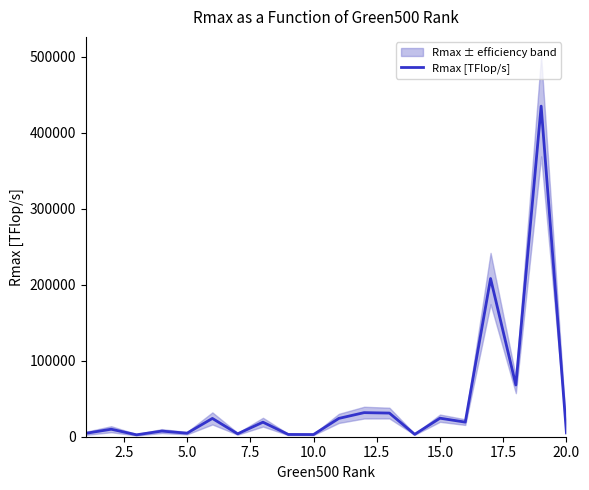

What is the highest value of the Rmax [TFlop/s] series?

434900